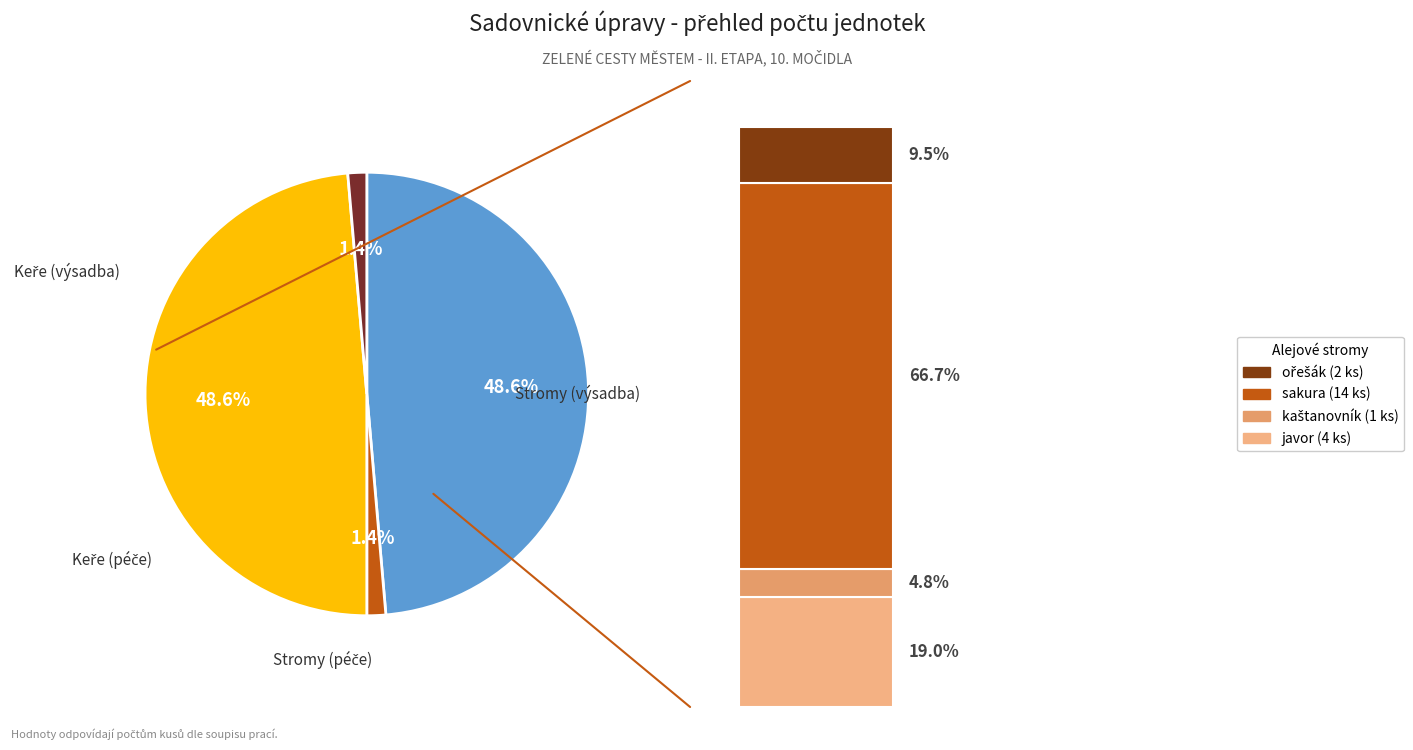

To the nearest percent, what is the difference between the largest and smallest slice percentages?

47%